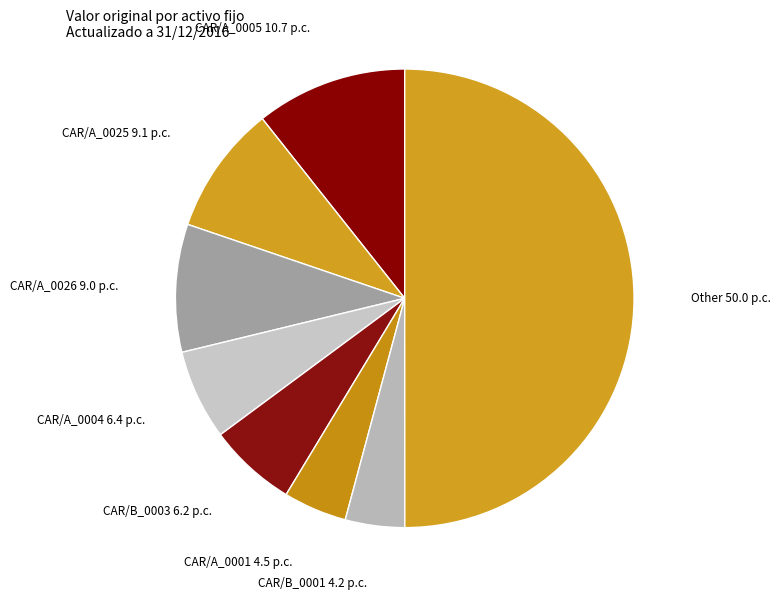

How many slices are in this pie chart?

8